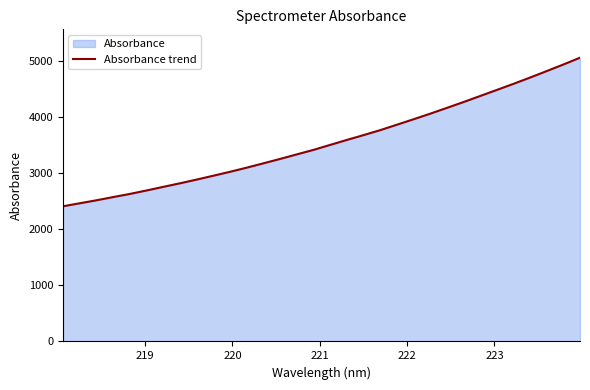

What is the smallest value displayed?

2406.8